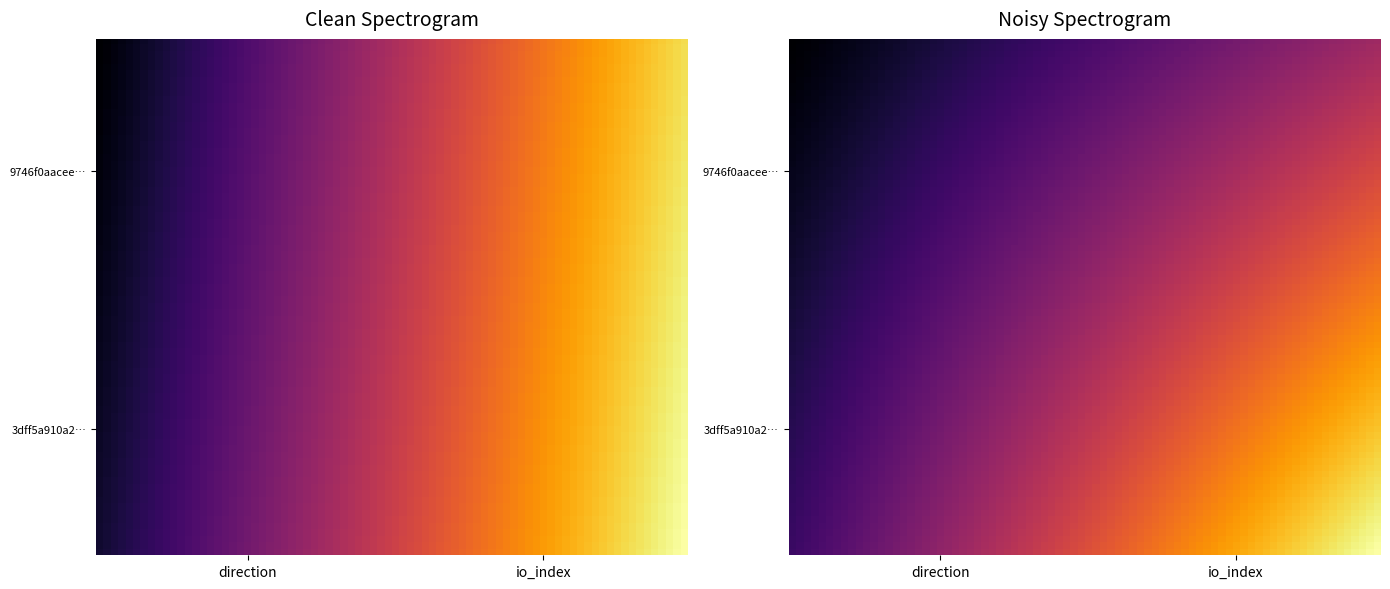

Reading right to left, transcribe all the data shown in this chart.

9746f0aacee10278956c5d92b2c047c522161b1: 20	-1
3dff5a910a228b997dd942c58c55b8651a5332f: 22	1